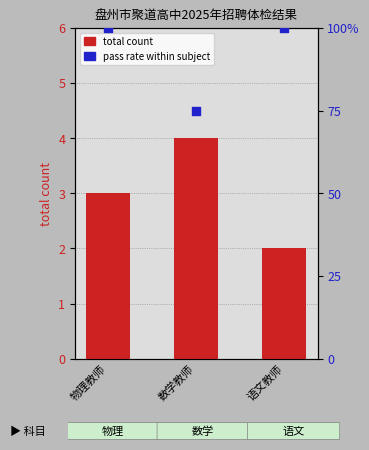

Is the value of total count at 语文教师 greater than the value of pass rate within subject at 数学教师?

No